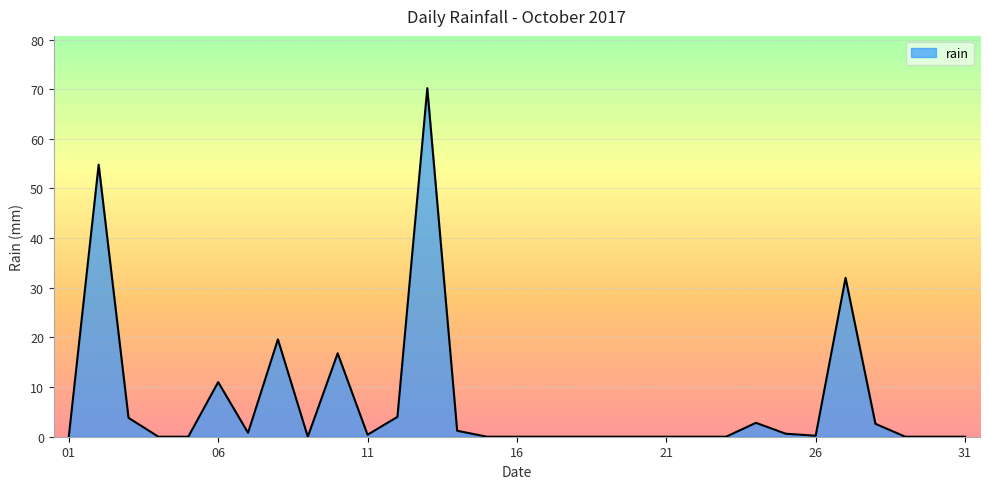

What is the difference between the maximum and minimum values?

70.2